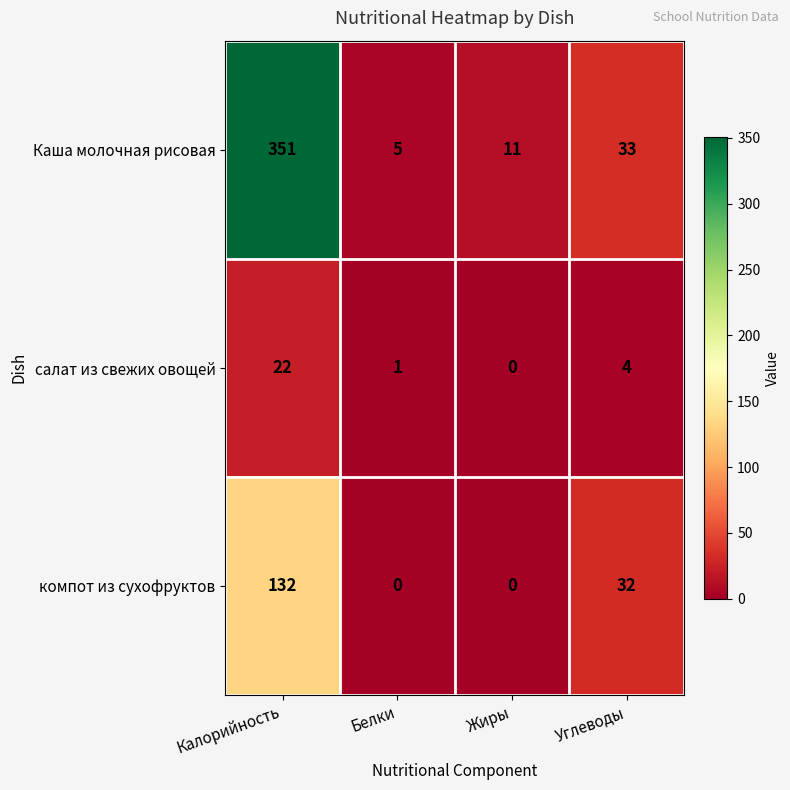

Where is Каша молочная рисовая nearest to the value 178?

Углеводы